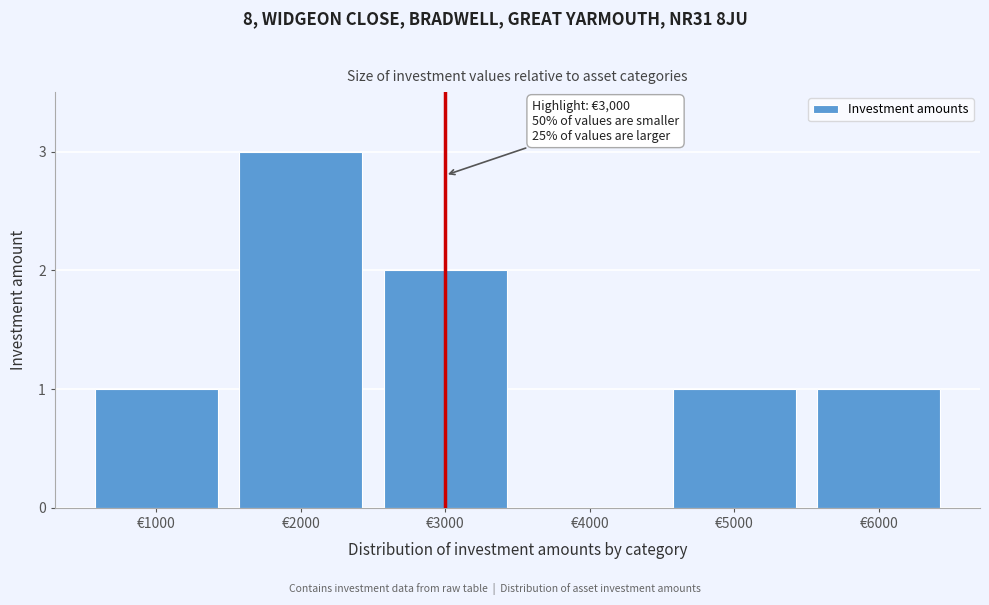

Reading left to right, extract all data points from this chart.

€1000=1	€2000=3	€3000=2	€4000=0	€5000=1	€6000=1